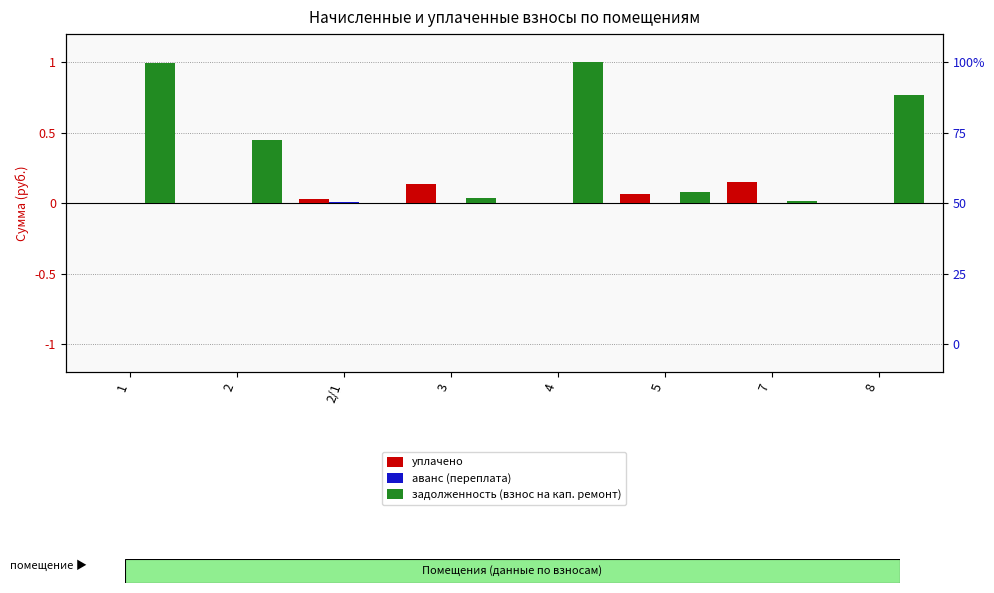

What is the label of the 7th bar from the right?

2